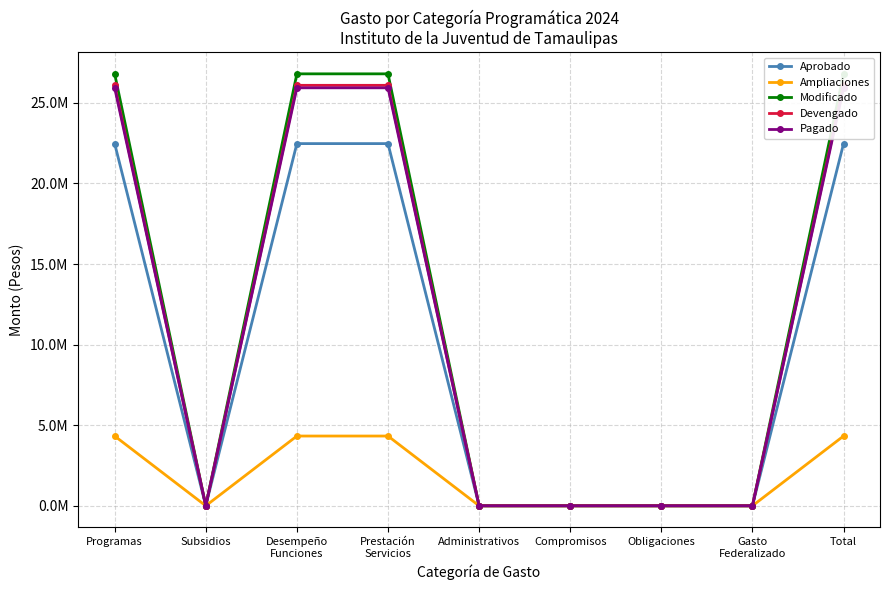

At how many categories does at least one series exceed 6093212?

4